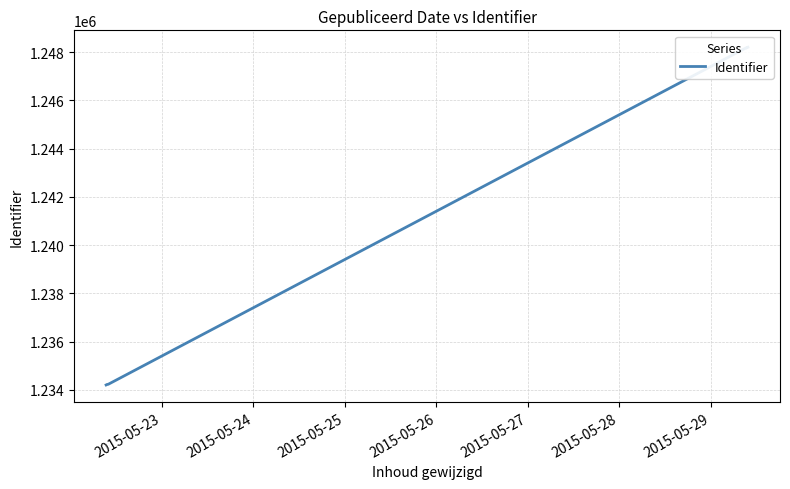

Between 2015-05-24 and 2015-05-28, which is larger?

2015-05-28